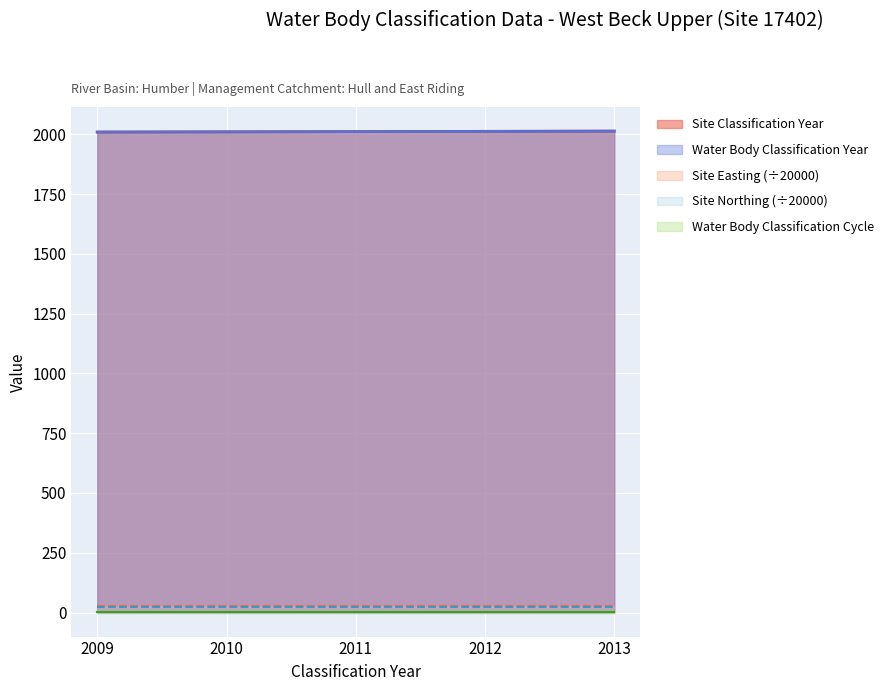

What is the sum of all Site Classification Year values?

10055